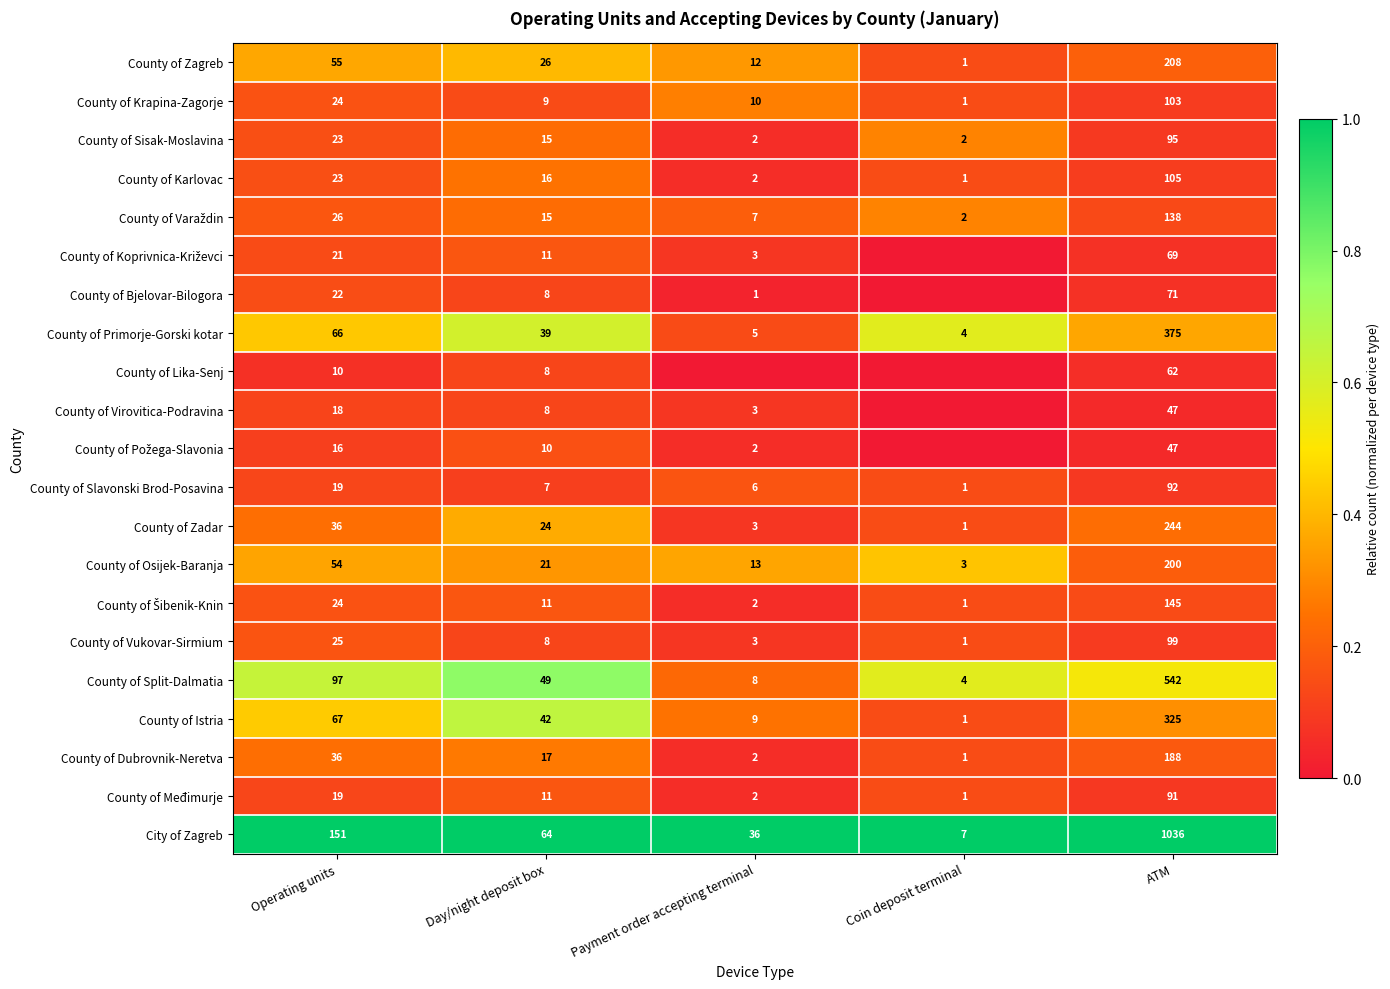

What value does the County of Vukovar-Sirmium series have at ATM?

99